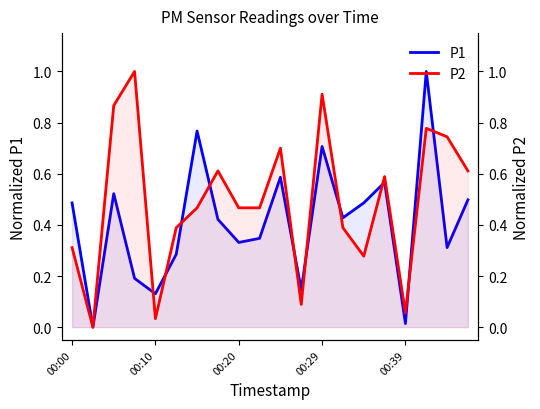

How many positive values does the P1 series have?

19